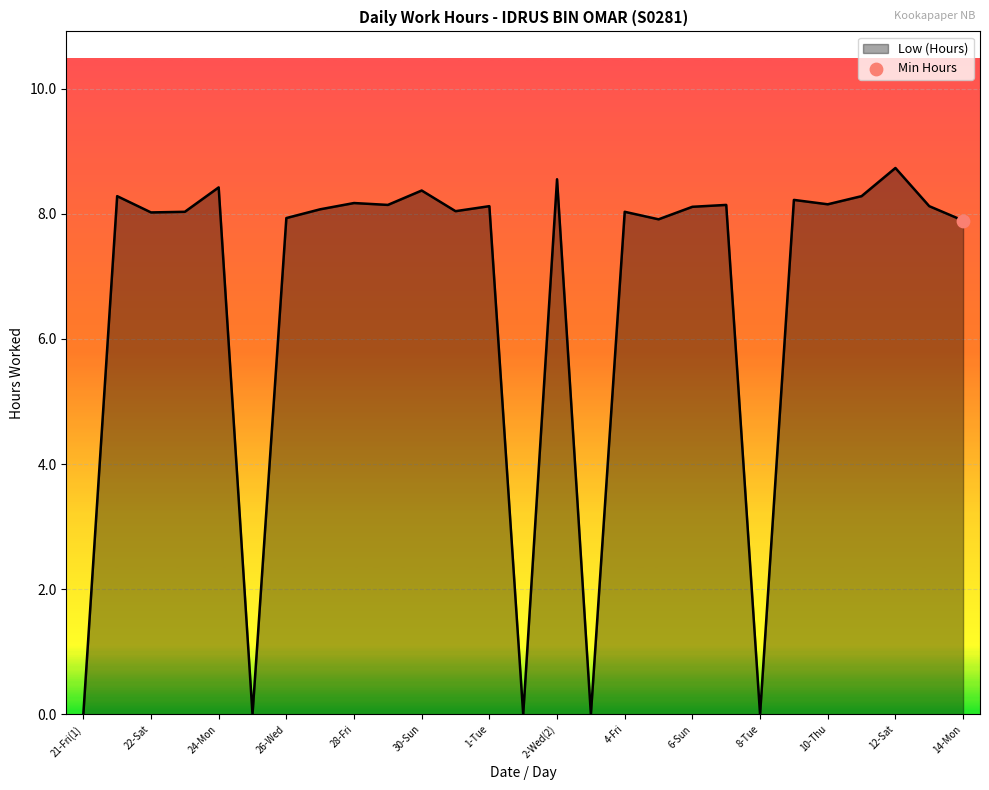

What is the difference between the maximum and minimum values?

8.7